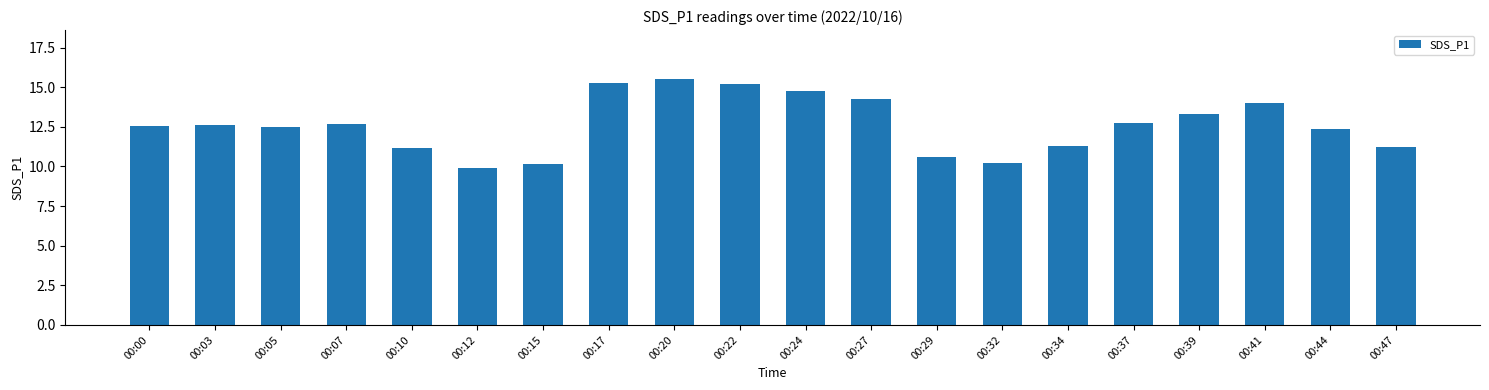

True or false: the data shows 7.8 at 00:24.

False